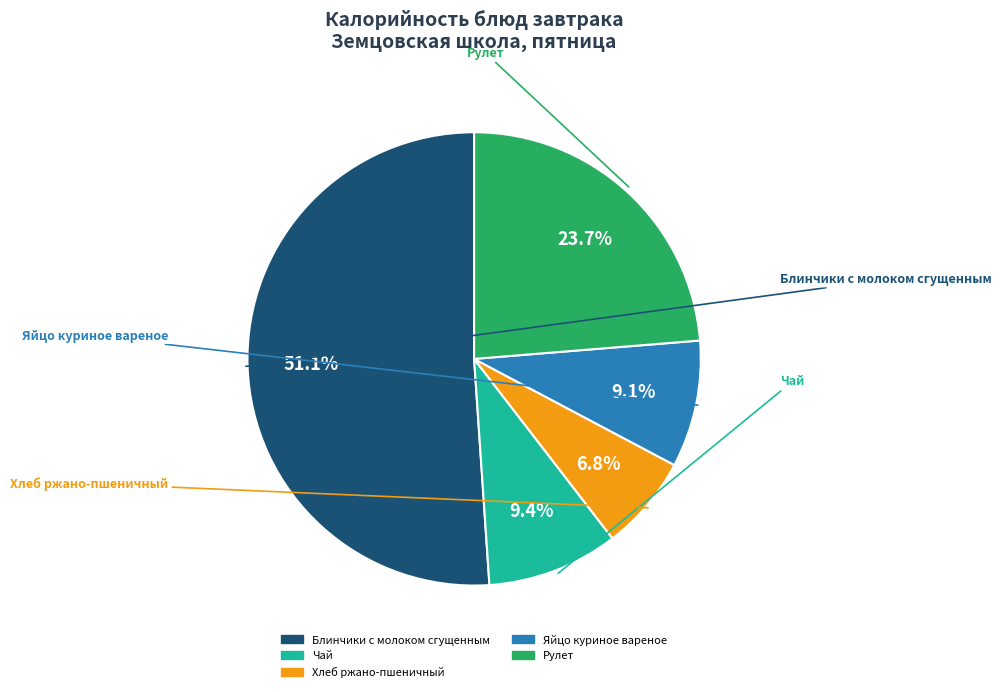

Rank the categories by value from highest to lowest.

Блинчики с молоком сгущенным, Рулет, Чай, Яйцо куриное вареное, Хлеб ржано-пшеничный